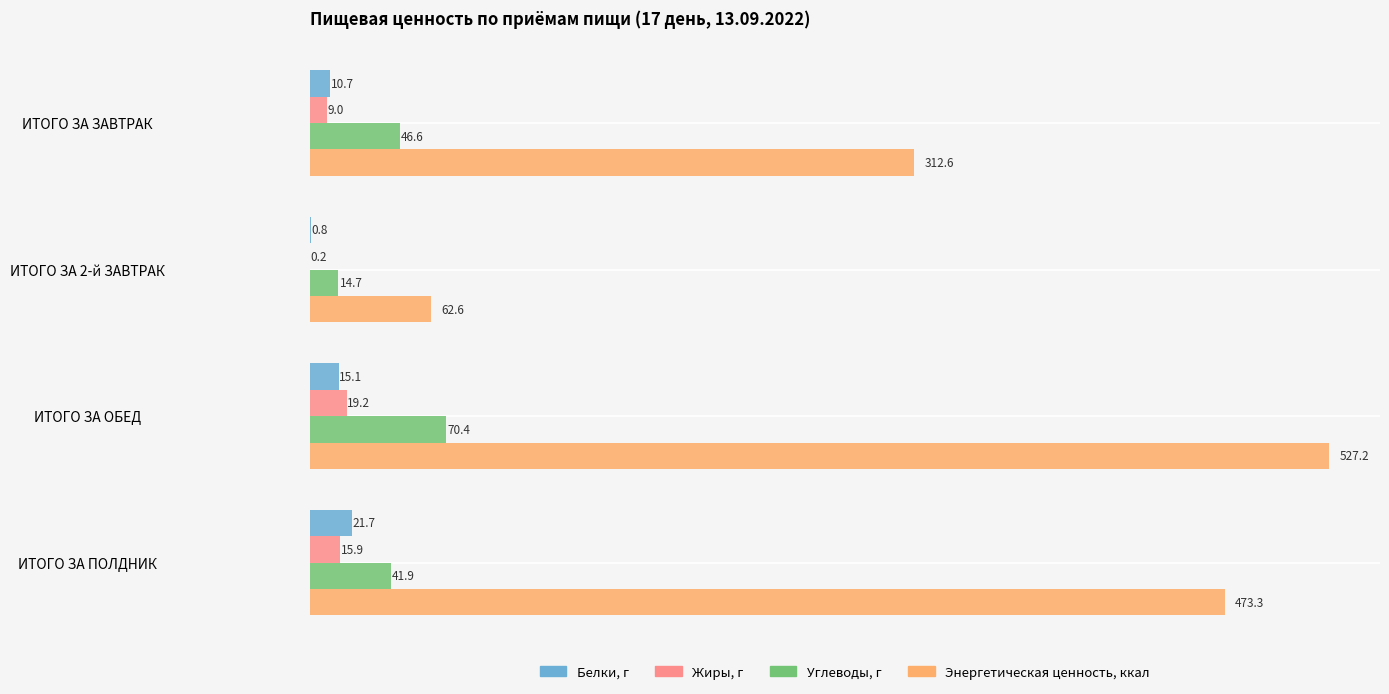

Which series has the largest total across all categories?

Энергетическая ценность, ккал